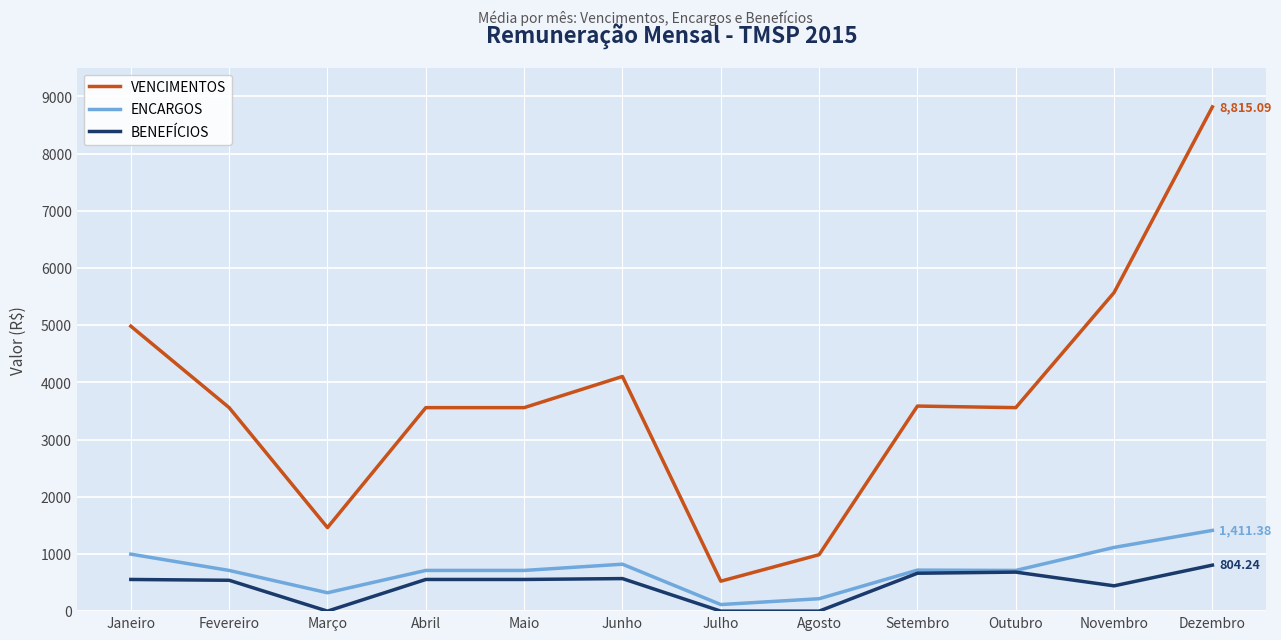

True or false: ENCARGOS and VENCIMENTOS cross at least once.

False